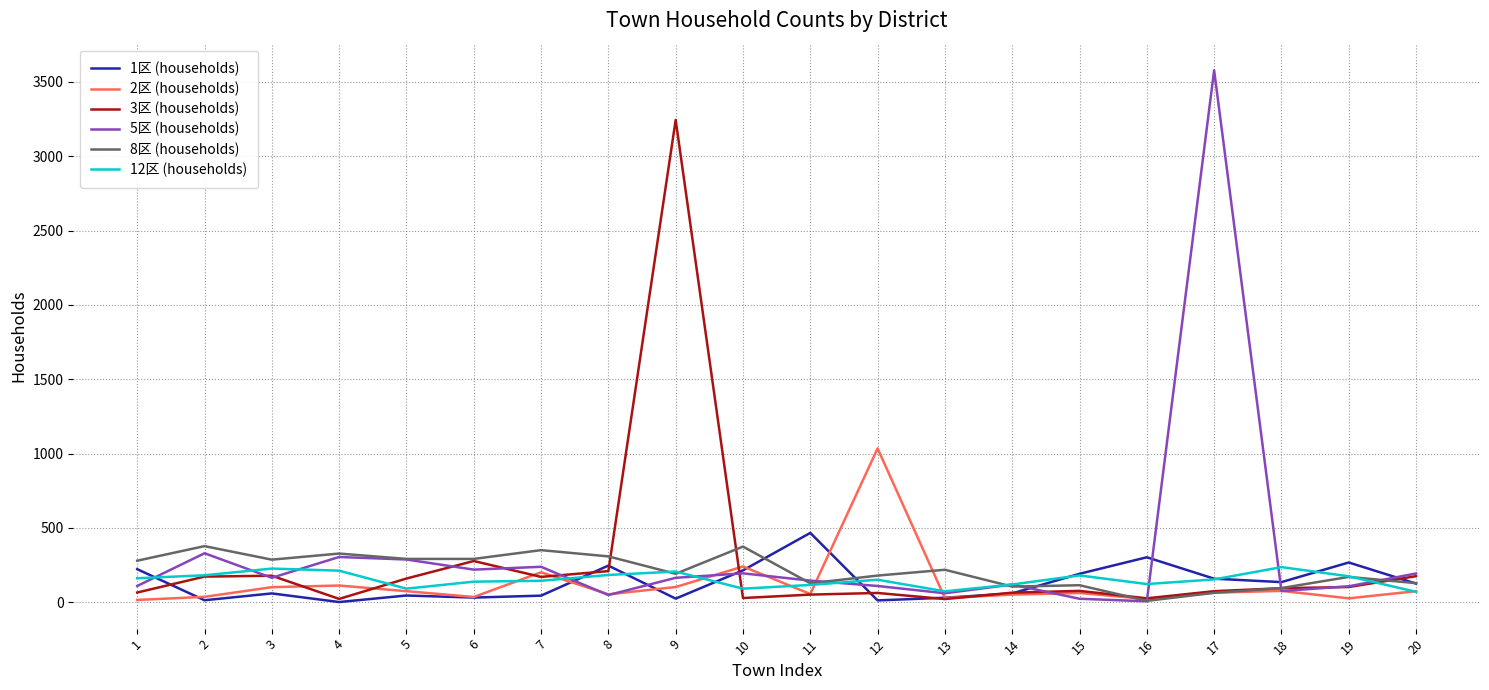

At how many categories does at least one series exceed 2057?

2